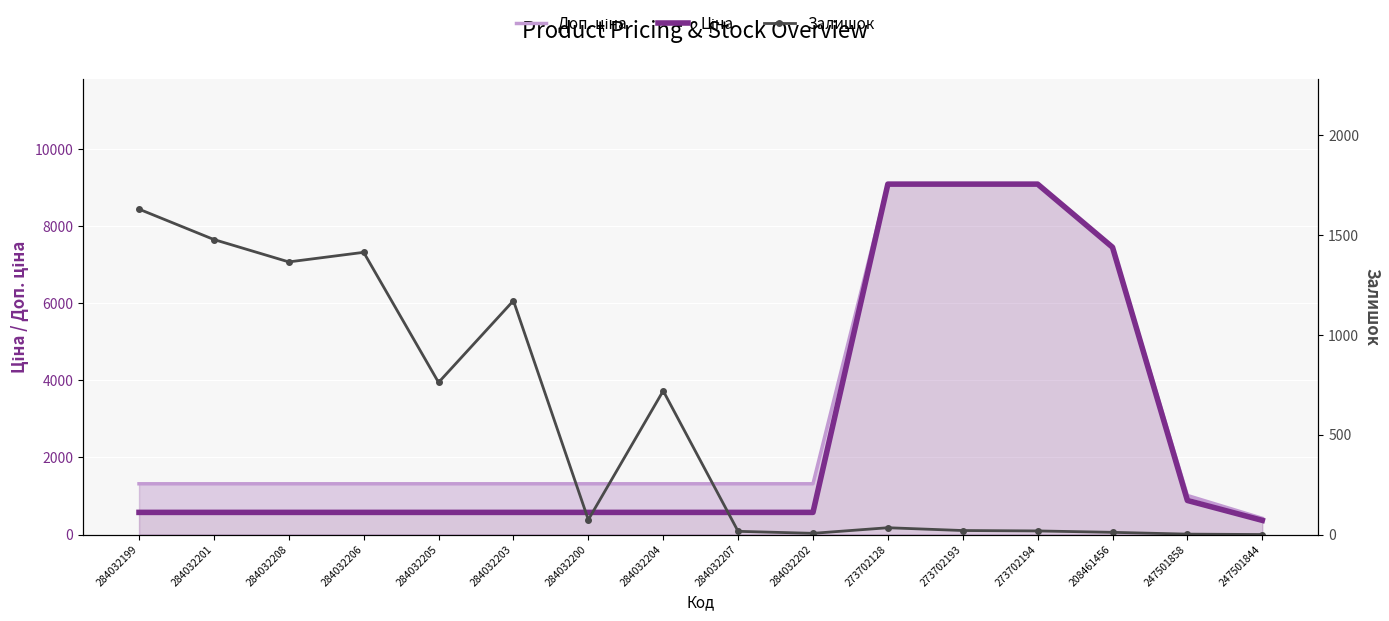

How many data points in Доп. ціна are above 1316?

14